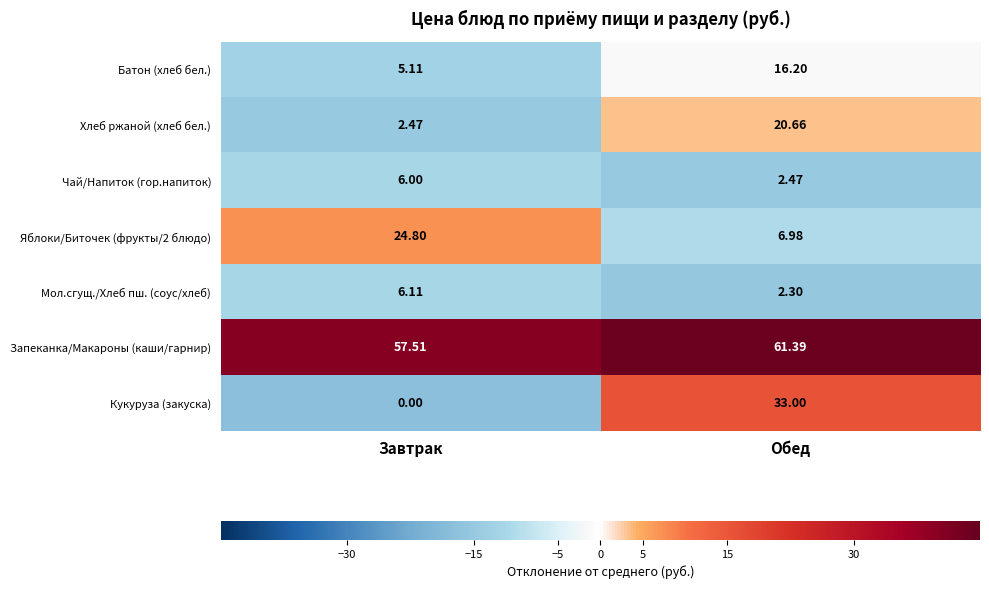

Where does the Хлеб ржаной (хлеб бел.) series first go above 20?

Обед